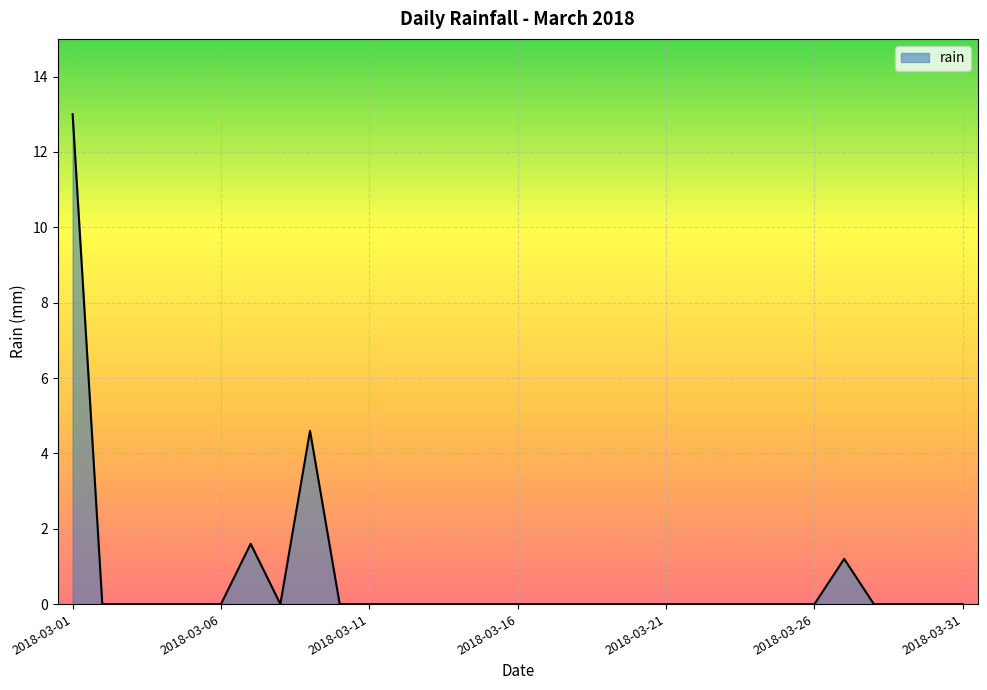

What is the maximum value shown in the chart?

13.0